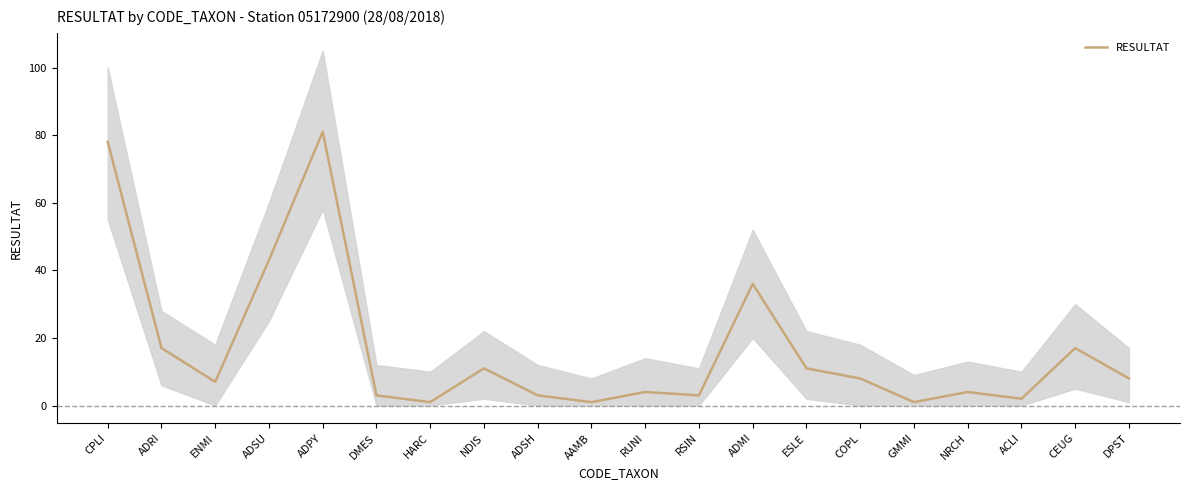

What is the change in value from NDIS to ADMI?

+25